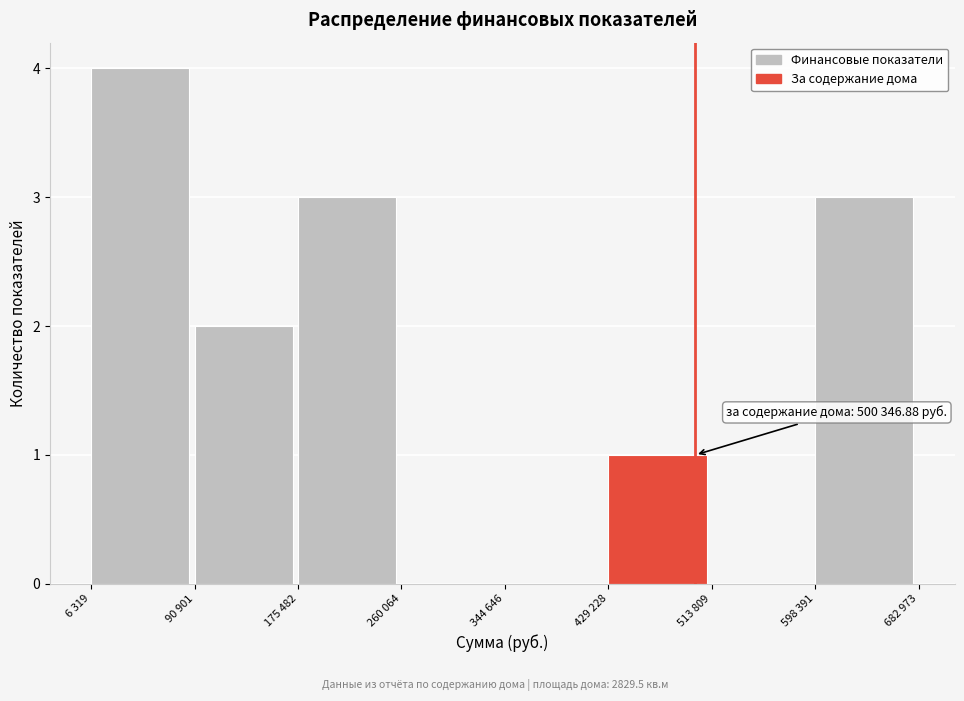

Reading left to right, transcribe all the data shown in this chart.

6 319=4	90 901=2	175 482=3	260 064=0	344 646=0	429 228=1	513 809=0	598 391=3